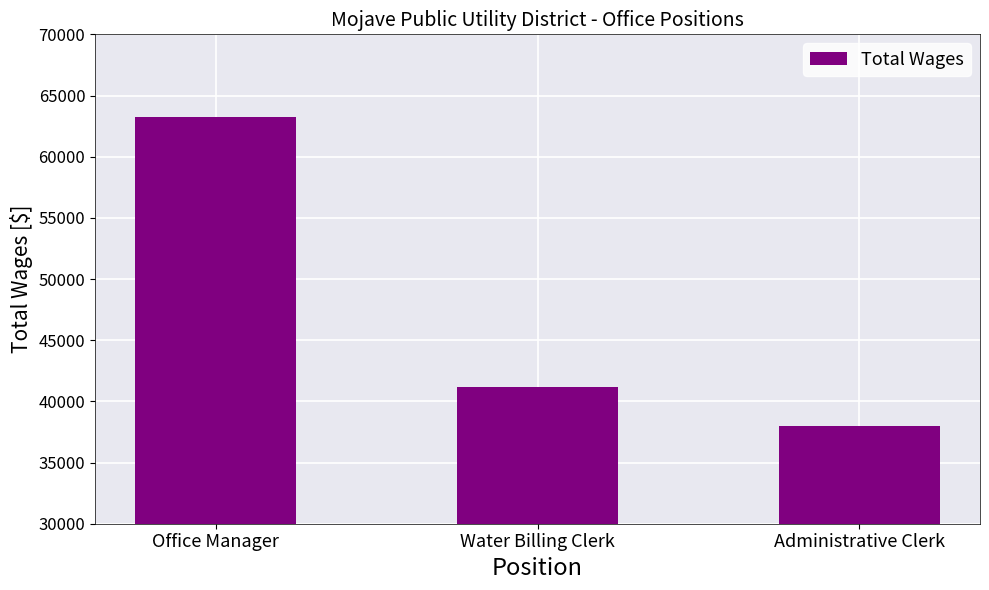

How many categories are shown in the chart?

3